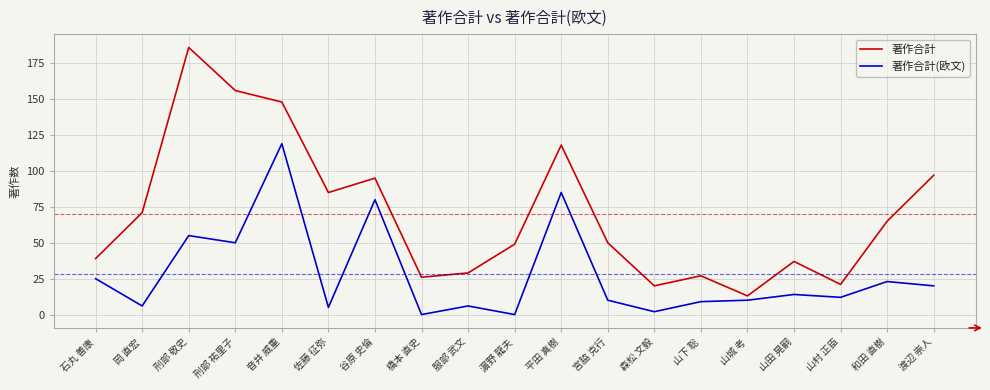

What is the difference between the maximum and second lowest values in the 著作合計 series?

166